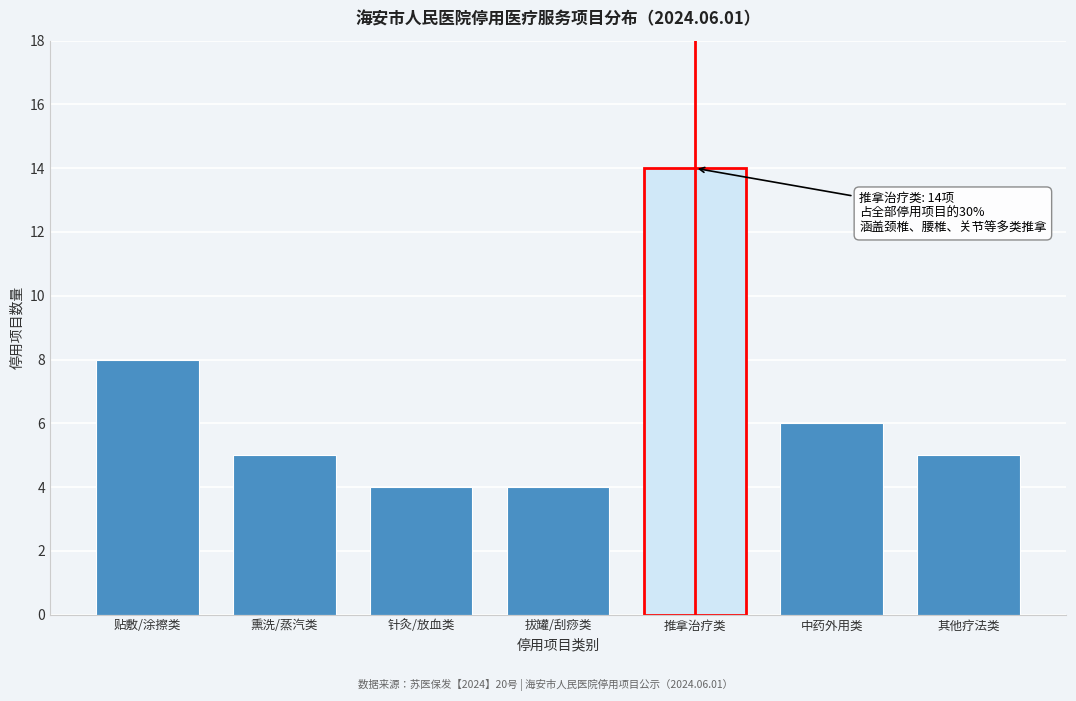

Reading left to right, list all the values displayed in this chart.

贴敷/涂擦类=8	熏洗/蒸汽类=5	针灸/放血类=4	拔罐/刮痧类=4	推拿治疗类=14	中药外用类=6	其他疗法类=5